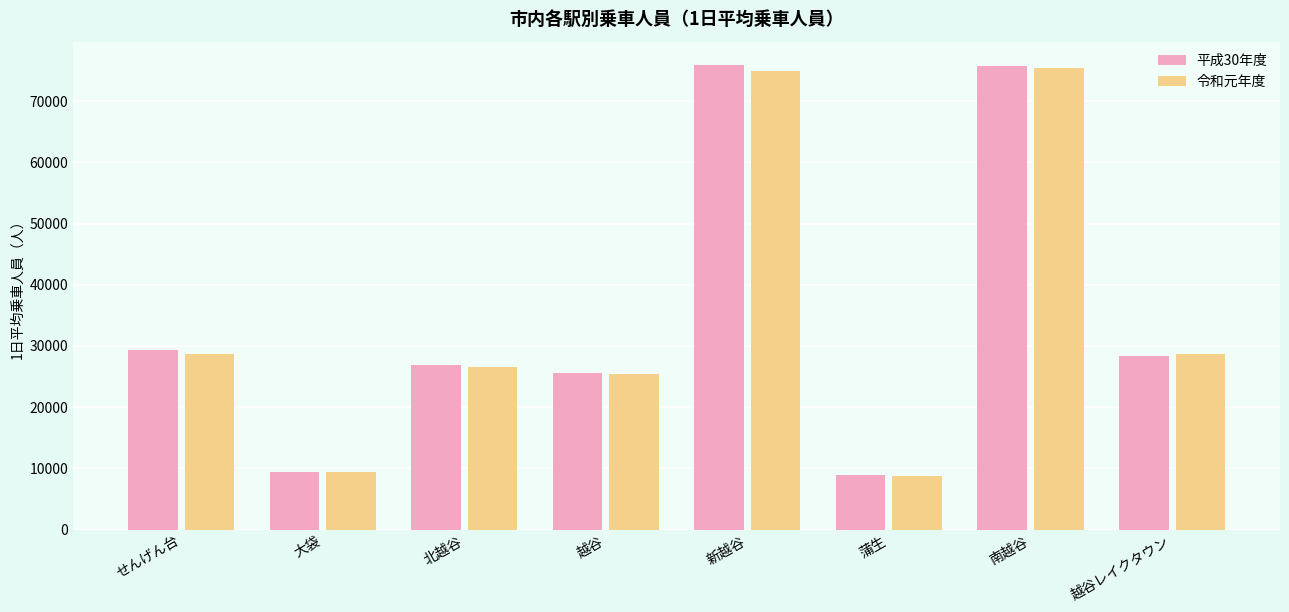

What is the spread (max minus min) of values at 越谷?

160